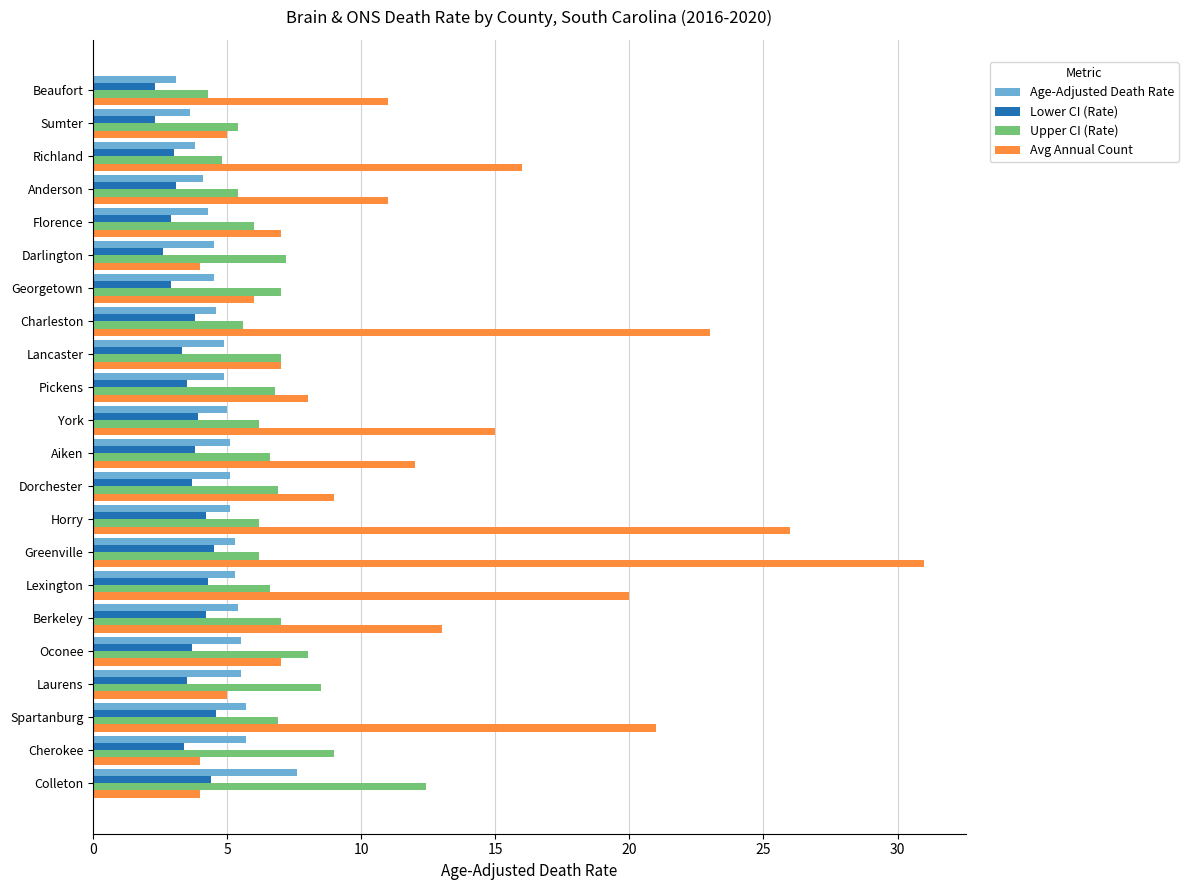

What is the average value of the Lower CI (Rate) series?

3.5